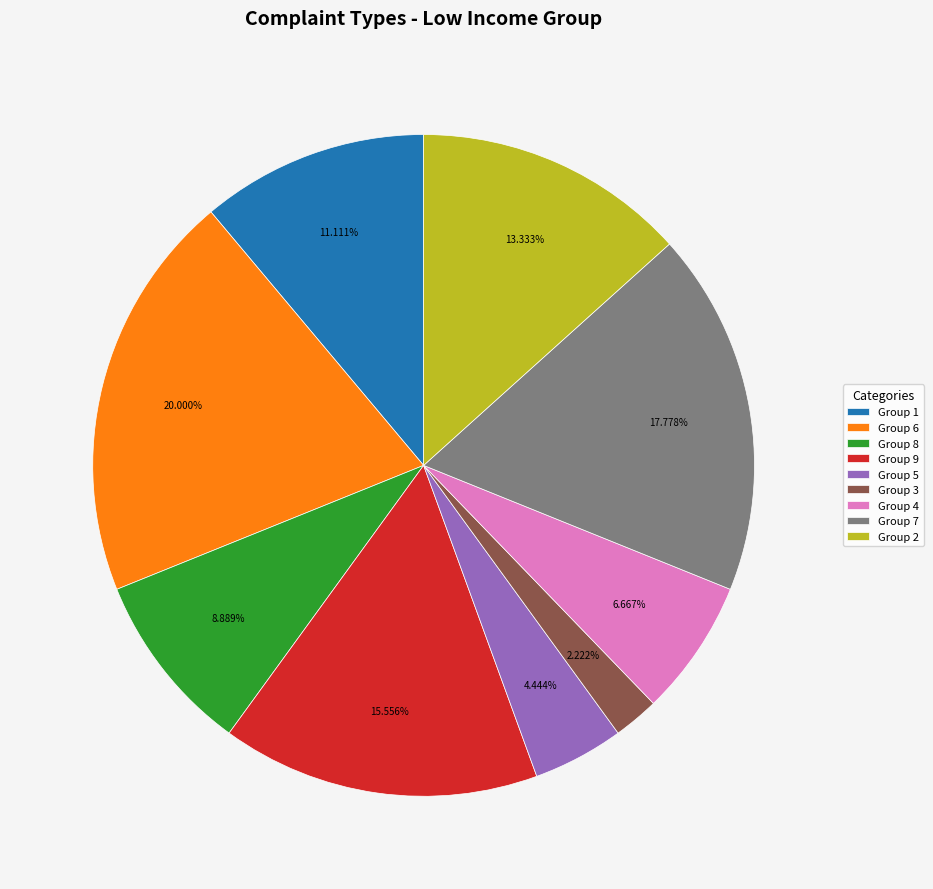

How many segments does this pie chart have?

9